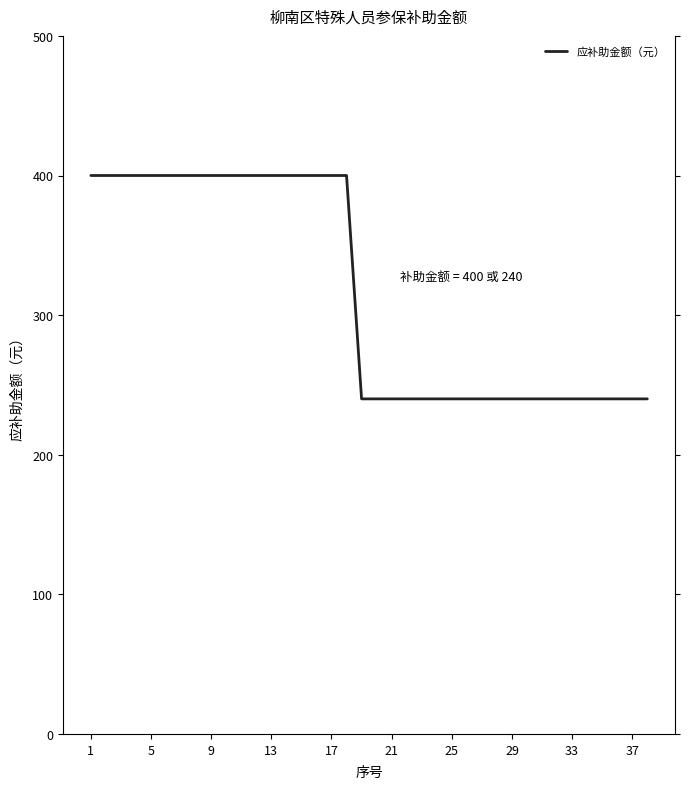

What is the minimum value shown in the chart?

240